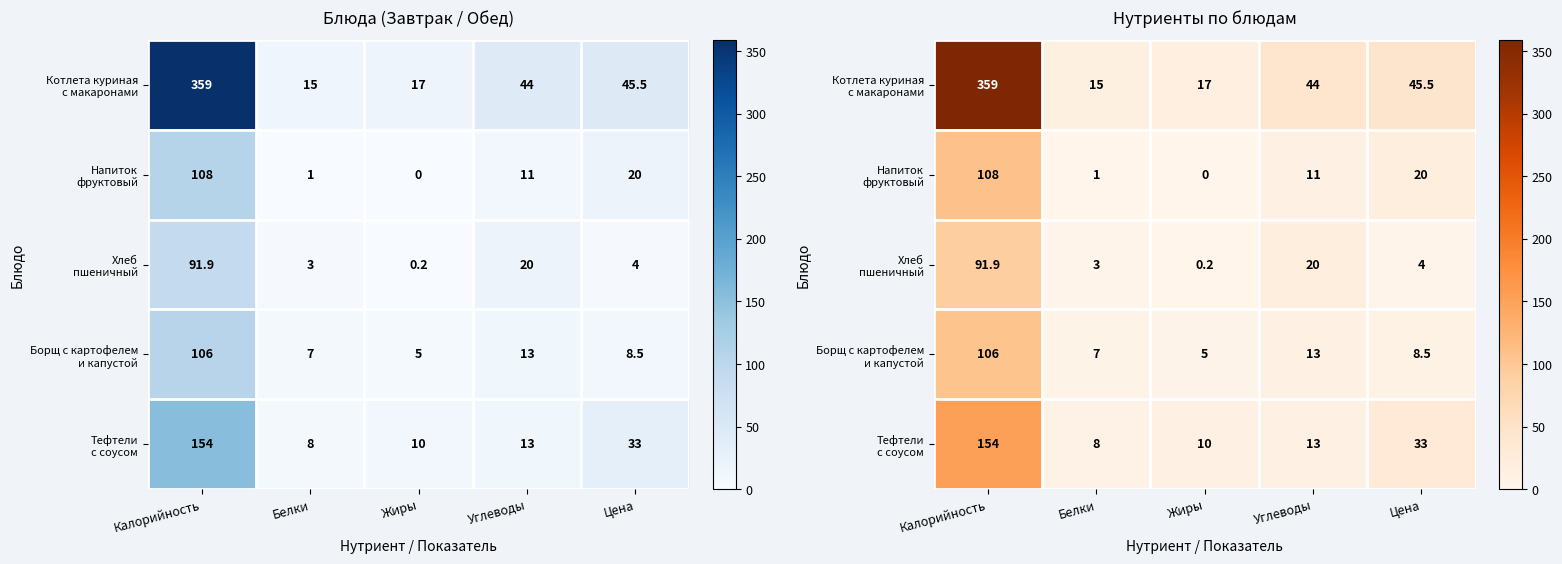

At how many categories does at least one series exceed 296?

1